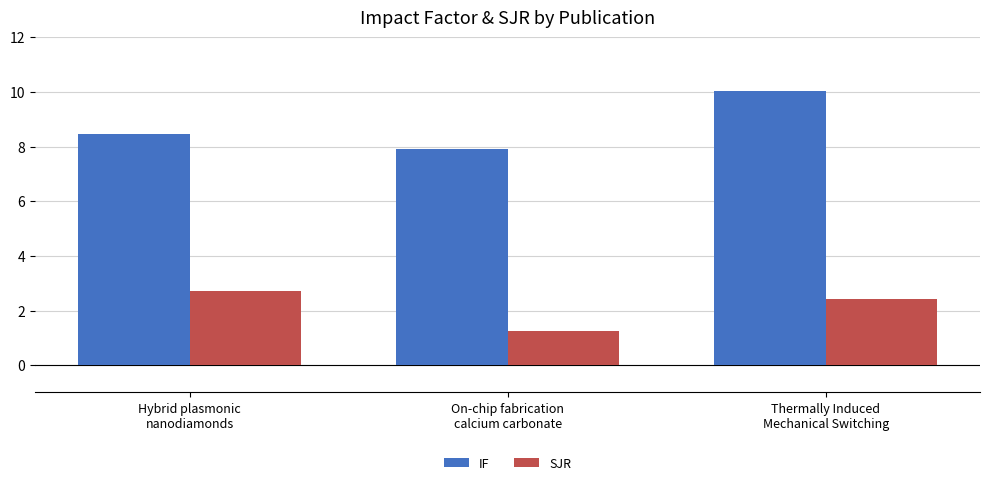

How many bars are there in each group?

2